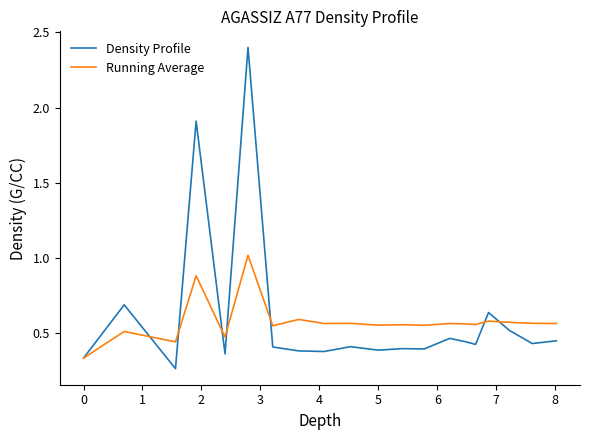

Which series has the largest range (max minus min)?

Density Profile